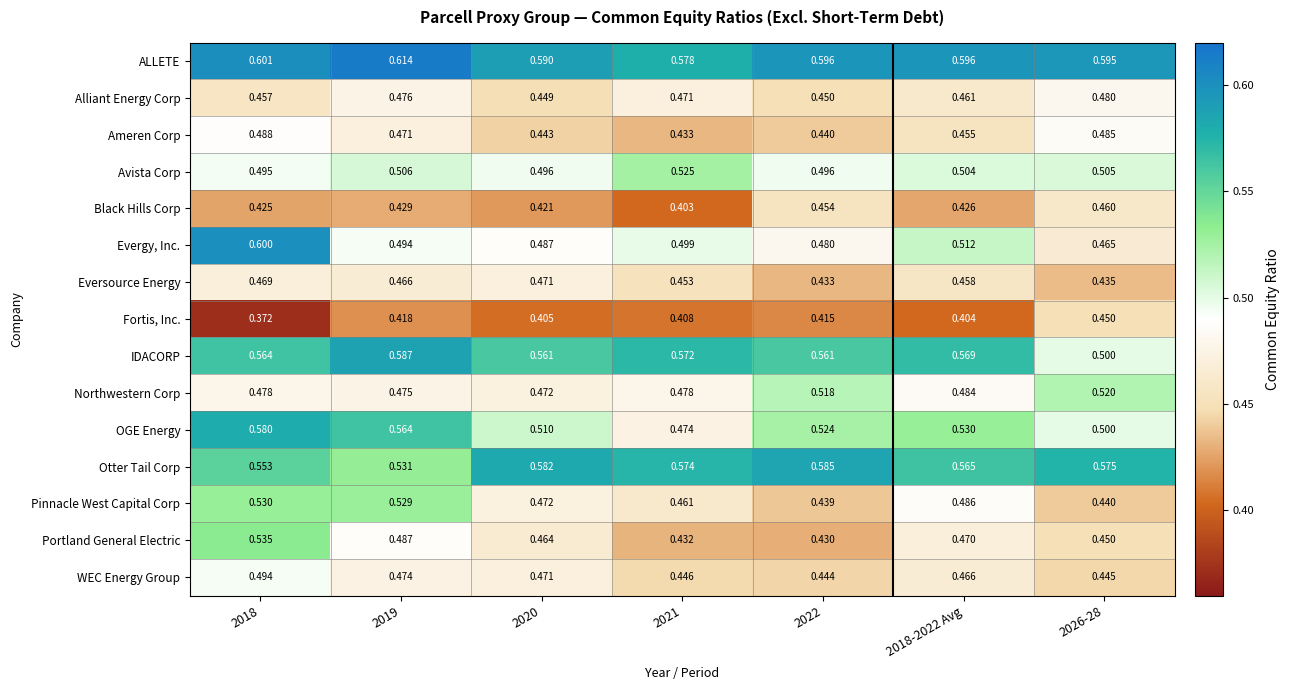

List the series in order of their peak value, highest first.

ALLETE, Evergy, Inc., IDACORP, Otter Tail Corp, OGE Energy, Portland General Electric, Pinnacle West Capital Corp, Avista Corp, Northwestern Corp, WEC Energy Group, Ameren Corp, Alliant Energy Corp, Eversource Energy, Black Hills Corp, Fortis, Inc.